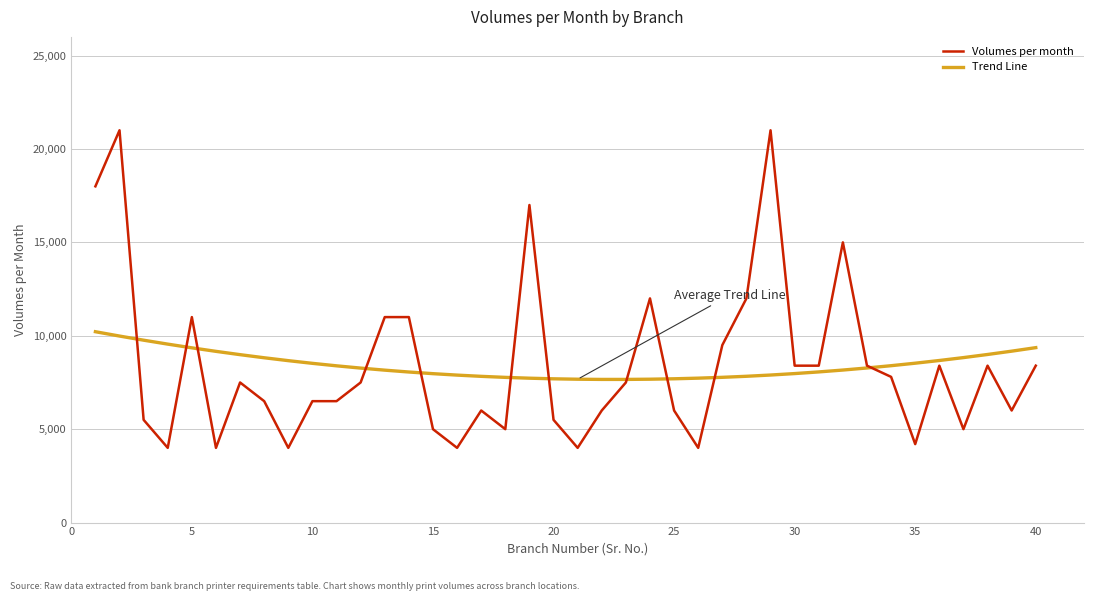

What is the lowest value of the Trend Line series?

7663.8